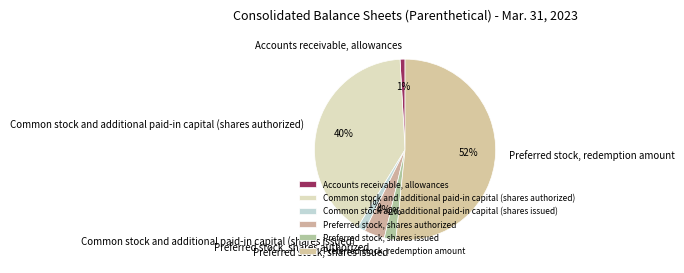

Is it true that Accounts receivable, allowances is 1% of the pie?

True